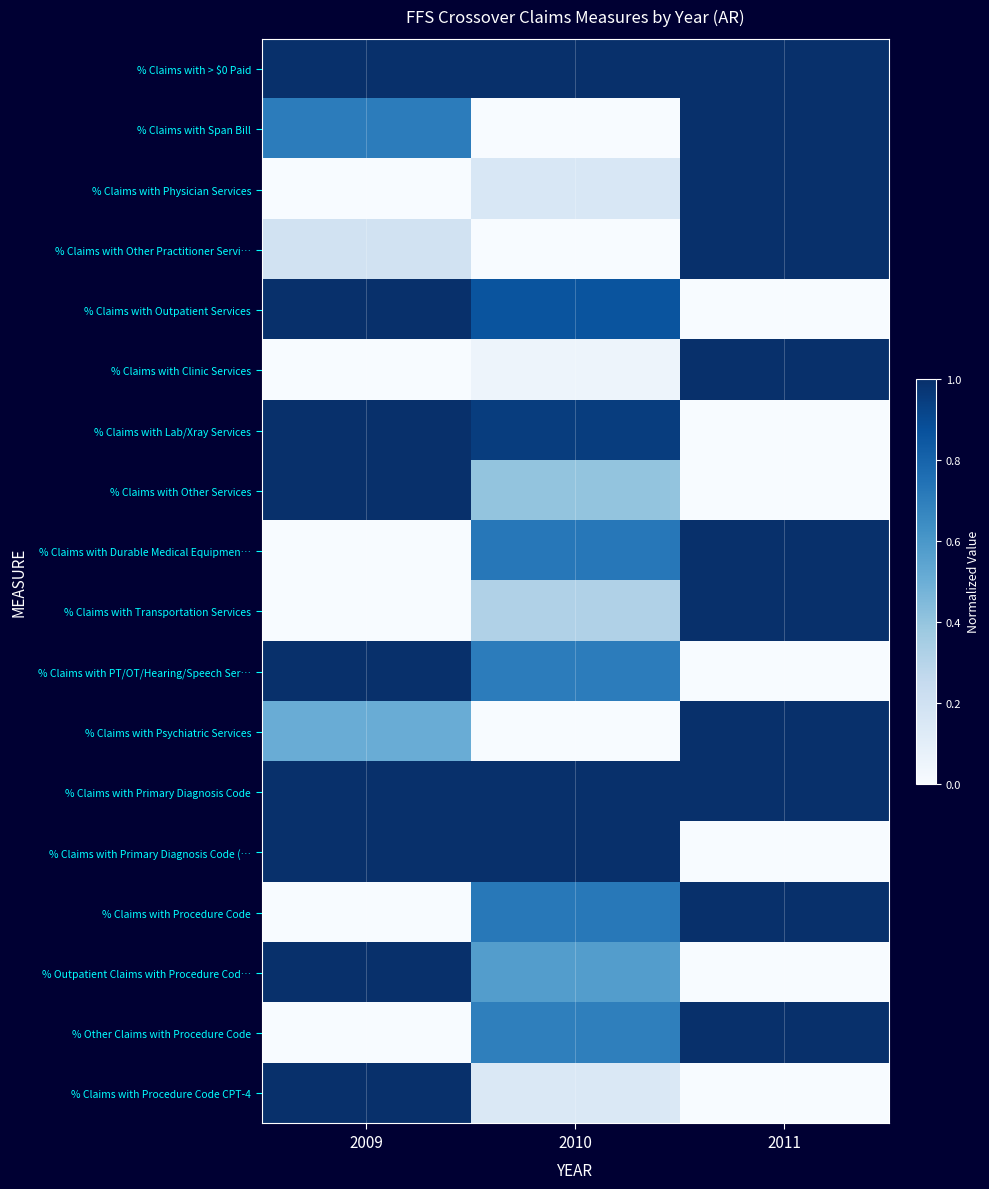

What is the maximum value shown in the chart?

1.0